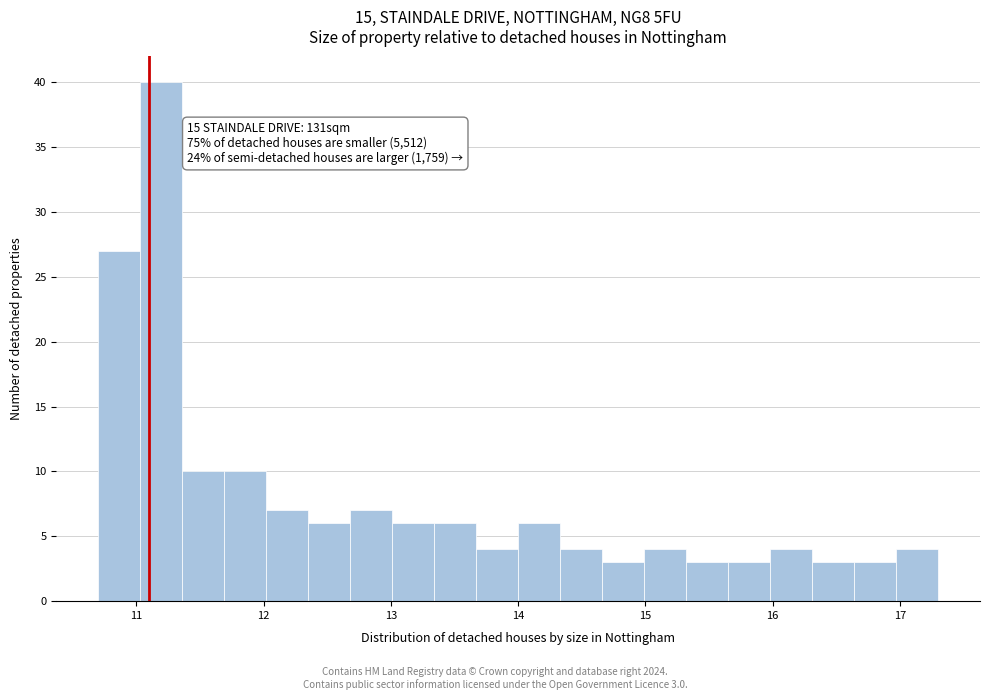

Read against the x-axis, roughly where is the centre of the tallest bar?

11.2